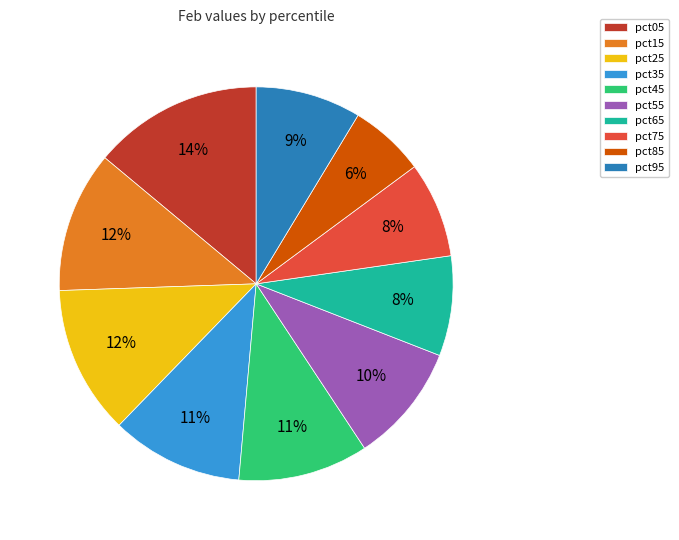

Is there a majority slice in this chart?

No